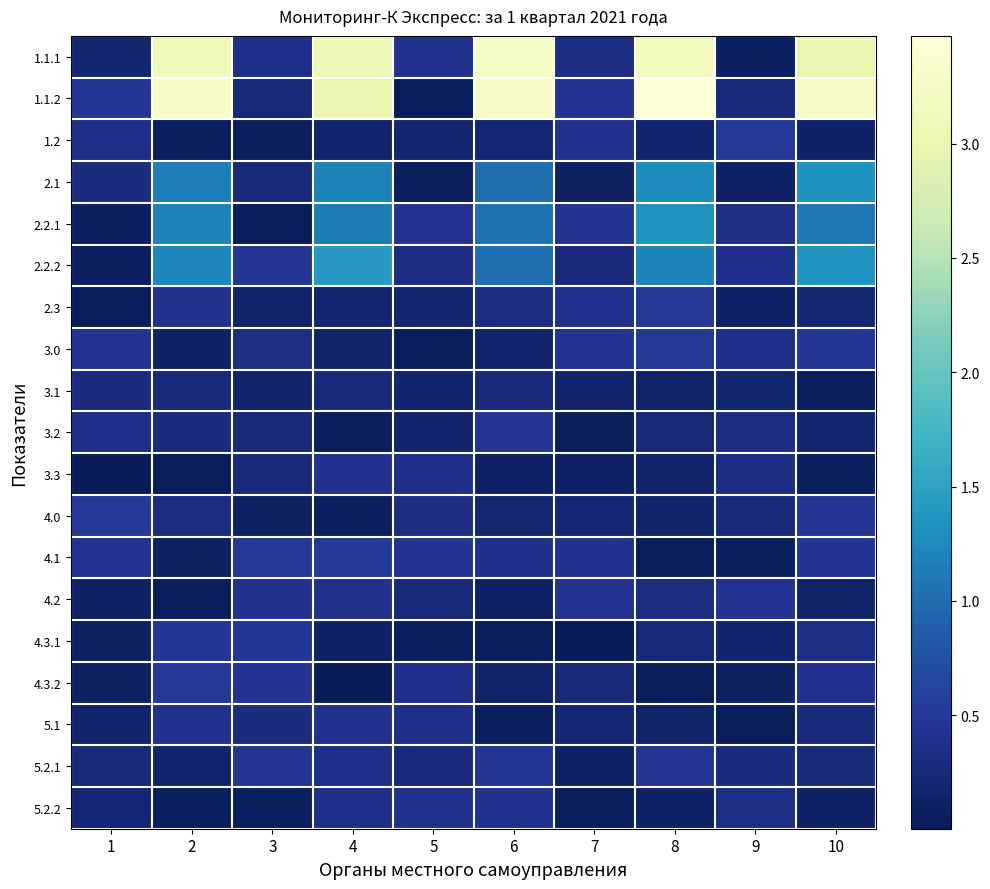

Reading left to right, what are all the values shown in this chart?

1.1.1: 1=0.2	2=3.1	3=0.3	4=3.1	5=0.4	6=3.2	7=0.3	8=3.2	9=0.1	10=3.0
1.1.2: 1=0.5	2=3.3	3=0.2	4=3.0	5=0.0	6=3.3	7=0.4	8=3.5	9=0.2	10=3.3
1.2: 1=0.4	2=0.1	3=0.1	4=0.2	5=0.2	6=0.2	7=0.4	8=0.2	9=0.5	10=0.1
2.1: 1=0.3	2=1.1	3=0.2	4=1.2	5=0.1	6=1.0	7=0.1	8=1.3	9=0.1	10=1.3
2.2.1: 1=0.1	2=1.2	3=0.0	4=1.1	5=0.4	6=1.1	7=0.4	8=1.4	9=0.3	10=1.1
2.2.2: 1=0.1	2=1.2	3=0.5	4=1.4	5=0.3	6=1.0	7=0.3	8=1.2	9=0.4	10=1.3
2.3: 1=0.0	2=0.4	3=0.1	4=0.2	5=0.2	6=0.3	7=0.4	8=0.5	9=0.1	10=0.2
3.0: 1=0.4	2=0.1	3=0.3	4=0.1	5=0.0	6=0.2	7=0.4	8=0.5	9=0.4	10=0.5
3.1: 1=0.3	2=0.3	3=0.2	4=0.3	5=0.2	6=0.3	7=0.2	8=0.1	9=0.2	10=0.1
3.2: 1=0.4	2=0.3	3=0.3	4=0.1	5=0.2	6=0.5	7=0.1	8=0.2	9=0.3	10=0.2
3.3: 1=0.0	2=0.0	3=0.3	4=0.4	5=0.4	6=0.1	7=0.1	8=0.2	9=0.3	10=0.1
4.0: 1=0.5	2=0.3	3=0.1	4=0.0	5=0.3	6=0.2	7=0.2	8=0.1	9=0.3	10=0.5
4.1: 1=0.4	2=0.1	3=0.5	4=0.5	5=0.4	6=0.4	7=0.4	8=0.0	9=0.0	10=0.4
4.2: 1=0.1	2=0.0	3=0.4	4=0.4	5=0.2	6=0.1	7=0.4	8=0.3	9=0.4	10=0.1
4.3.1: 1=0.1	2=0.5	3=0.5	4=0.1	5=0.1	6=0.0	7=0.0	8=0.3	9=0.2	10=0.3
4.3.2: 1=0.1	2=0.5	3=0.4	4=0.0	5=0.4	6=0.1	7=0.3	8=0.0	9=0.1	10=0.4
5.1: 1=0.2	2=0.4	3=0.3	4=0.4	5=0.4	6=0.1	7=0.2	8=0.1	9=0.0	10=0.3
5.2.1: 1=0.3	2=0.2	3=0.5	4=0.4	5=0.3	6=0.5	7=0.1	8=0.5	9=0.3	10=0.3
5.2.2: 1=0.2	2=0.0	3=0.0	4=0.4	5=0.4	6=0.4	7=0.1	8=0.1	9=0.3	10=0.1